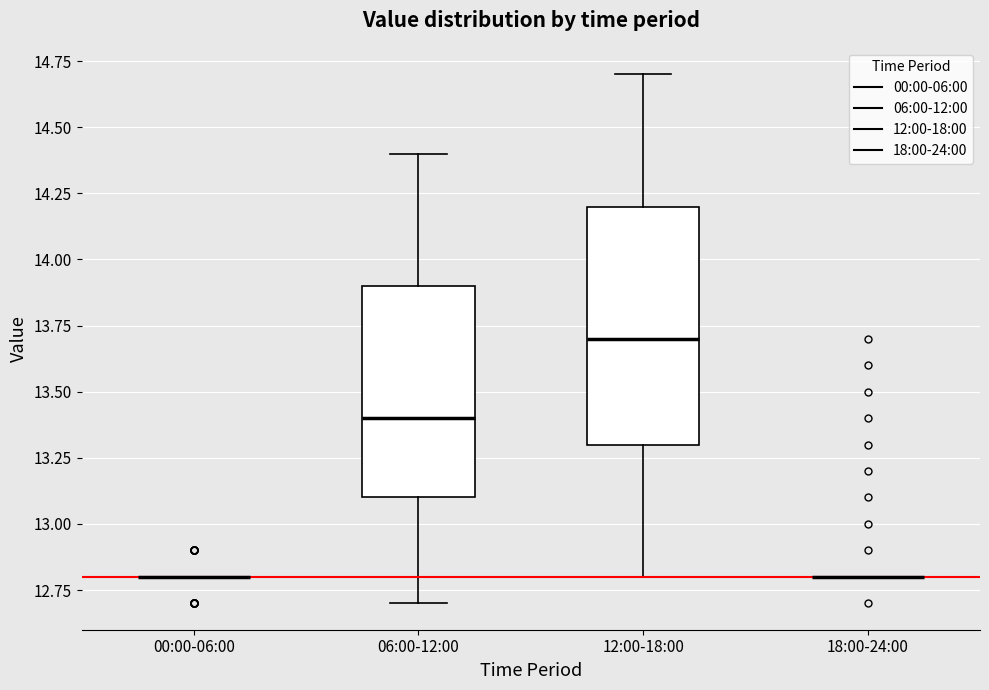

Reading left to right, read every box against the y-axis: the position of its median line, the range the box covers, and the ends of its whiskers. The values are not printed on the chart, so give them approximately, as read against the axis.

00:00-06:00: box collapsed to a line at 12.8, whiskers 12.8 to 12.8
06:00-12:00: median 13.4, box 13.1 to 13.9, whiskers 12.7 to 14.4
12:00-18:00: median 13.7, box 13.3 to 14.2, whiskers 12.8 to 14.7
18:00-24:00: box collapsed to a line at 12.8, whiskers 12.8 to 12.8